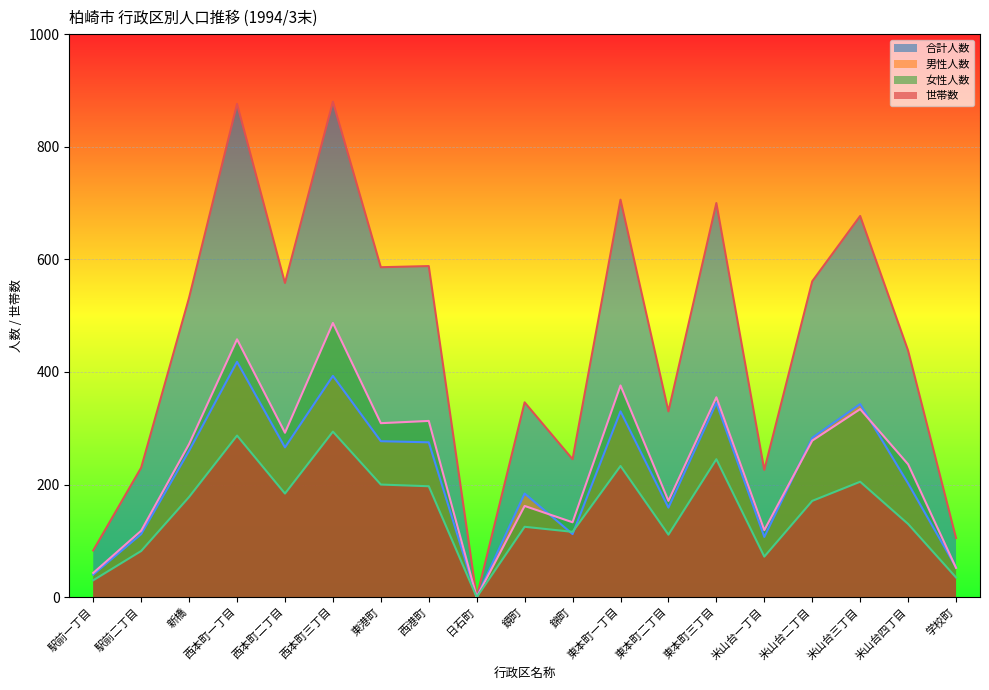

Rank the series at 米山台一丁目 from lowest to highest value.

世帯数, 男性人数, 女性人数, 合計人数